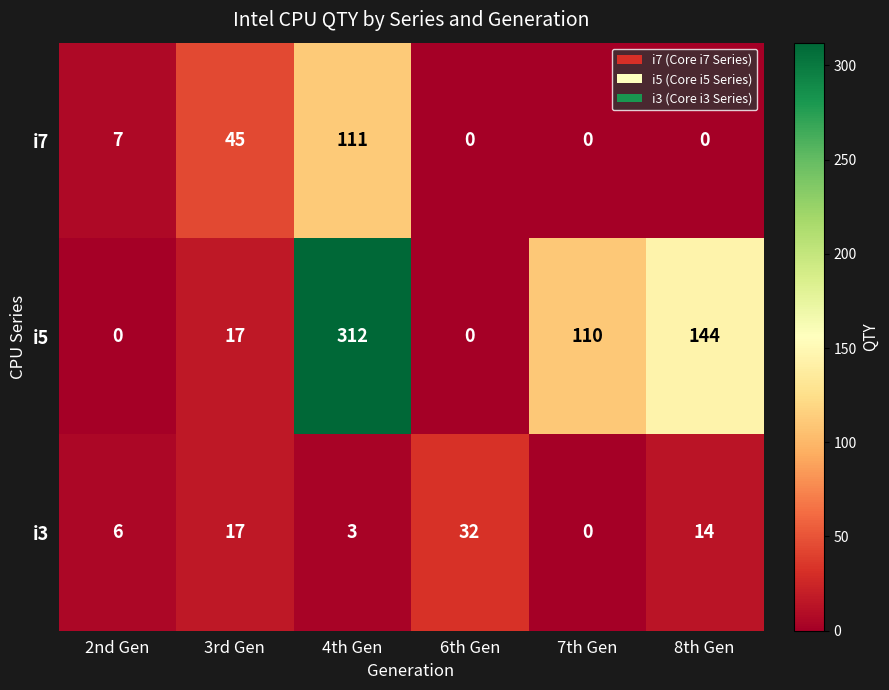

What is the difference between the second highest and minimum values in the i5 series?

144